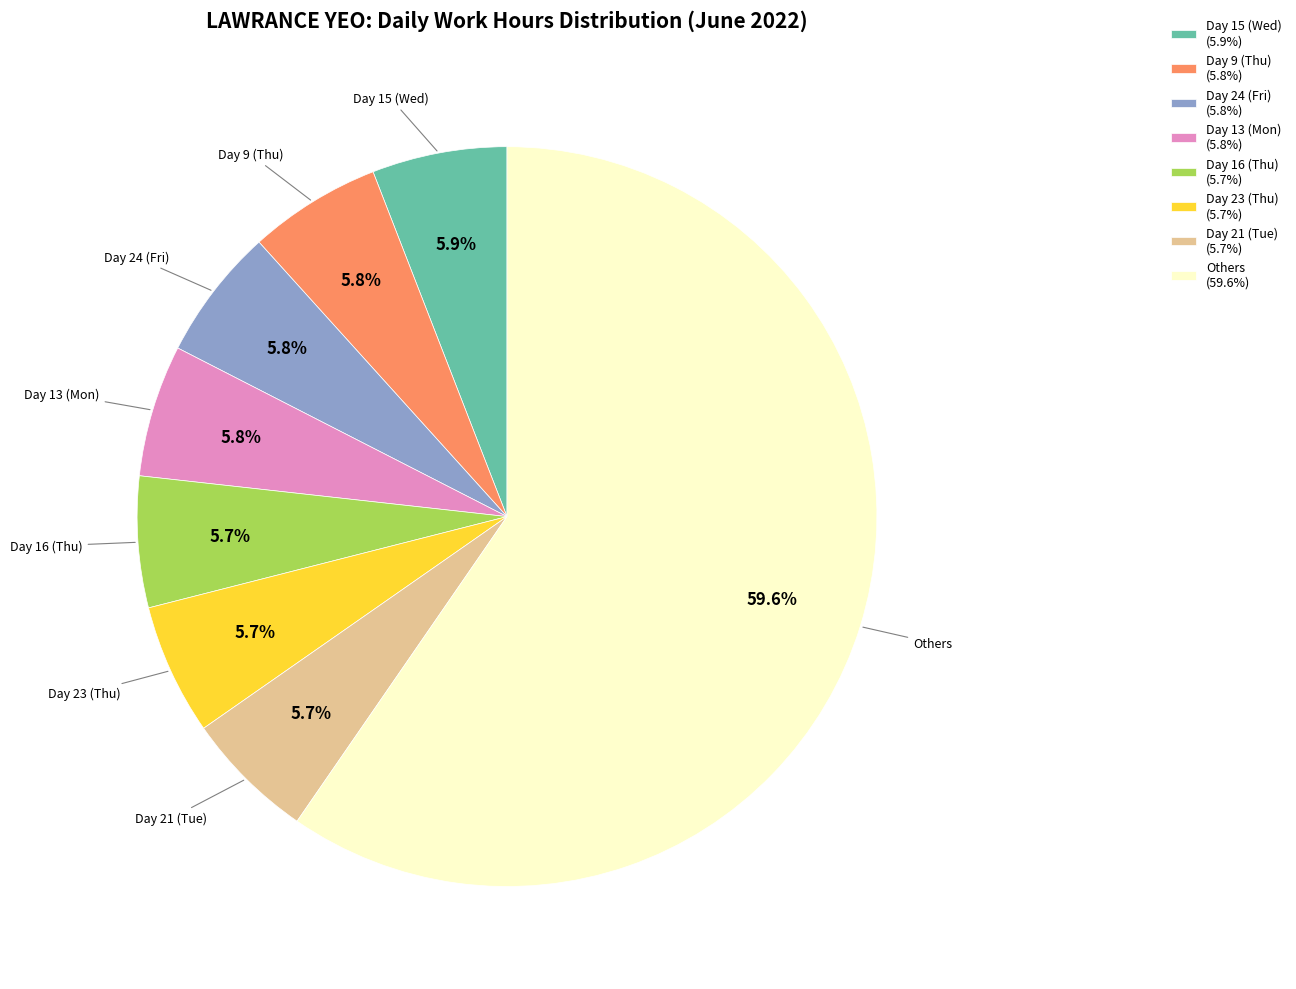

Count the number of slices in the pie.

8